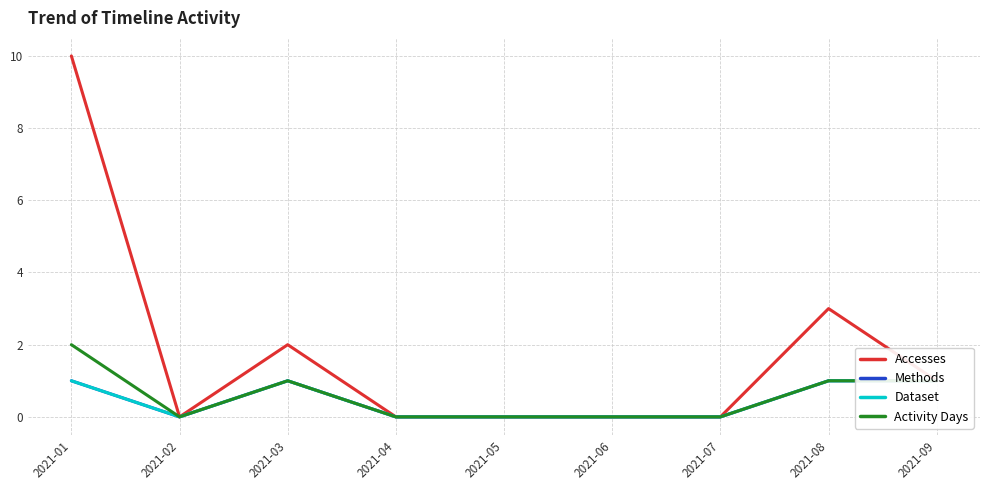

Is this an area chart (filled region under the line)?

No